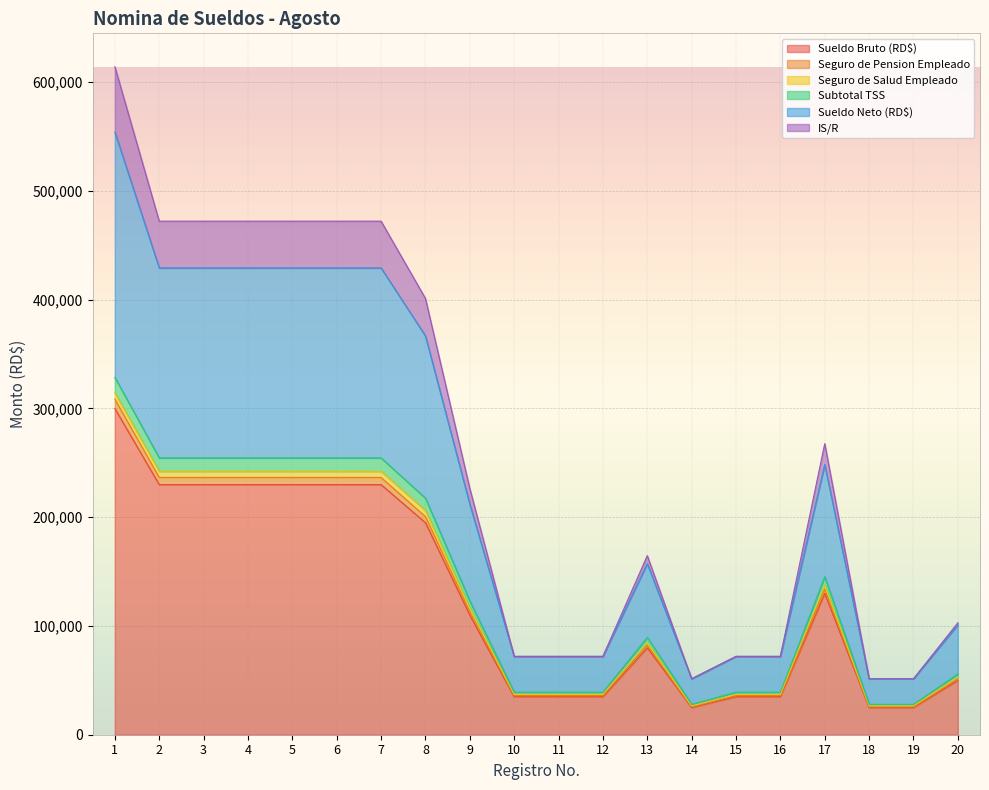

At which label does IS/R reach its peak?

1